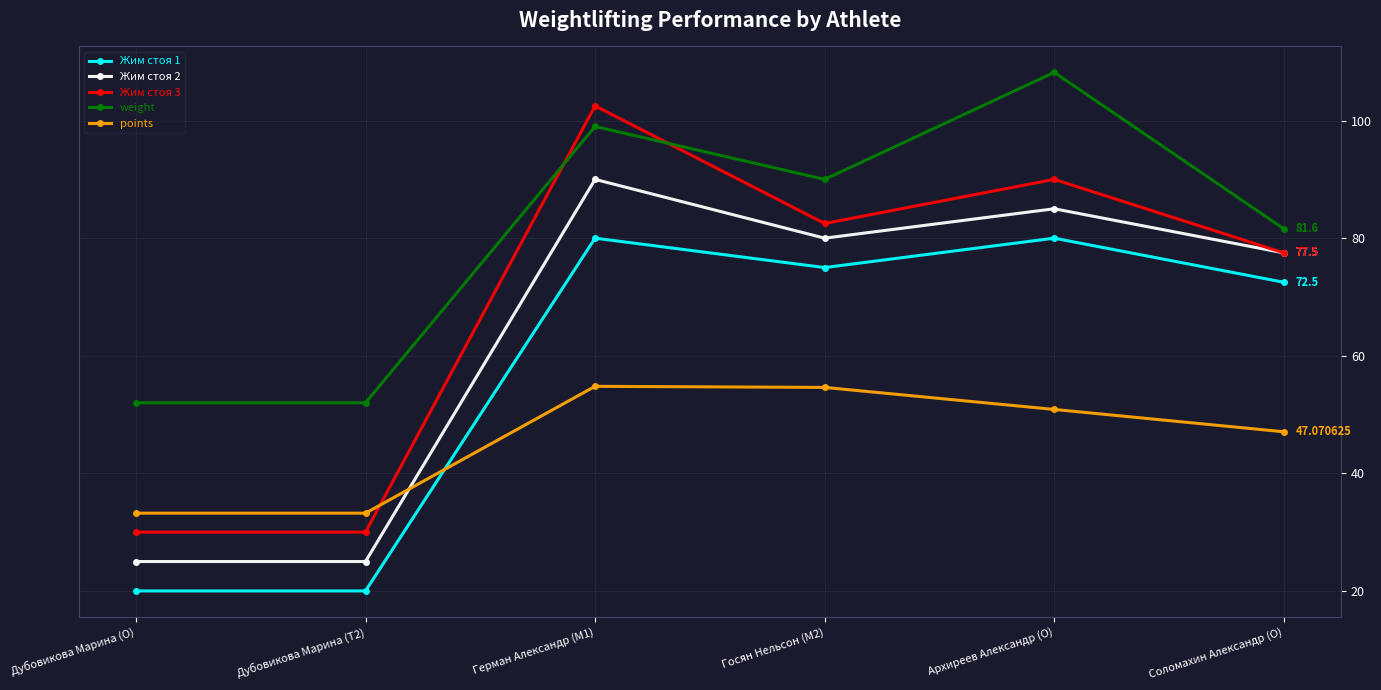

True or false: weight has more than 1 interior local peaks.

True